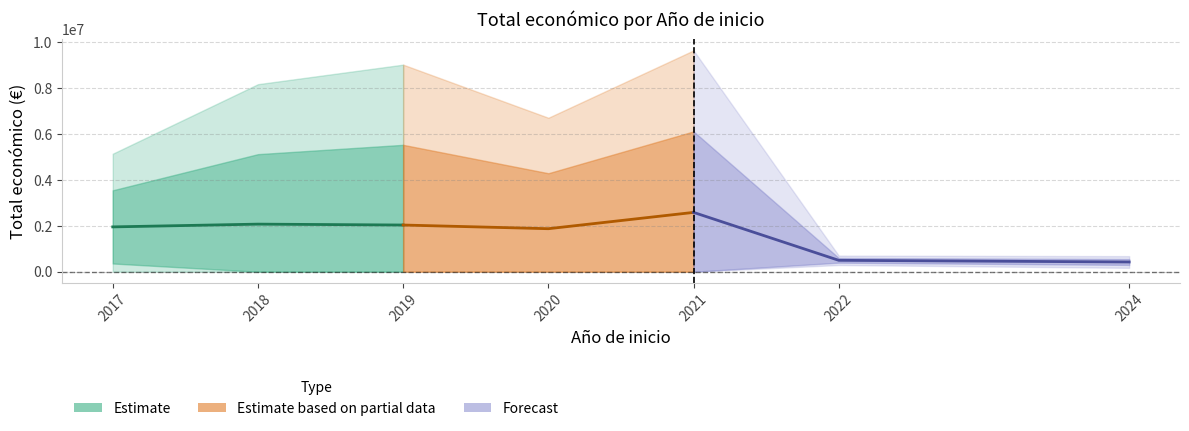

Which series has the largest total across all categories?

Estimate based on partial data